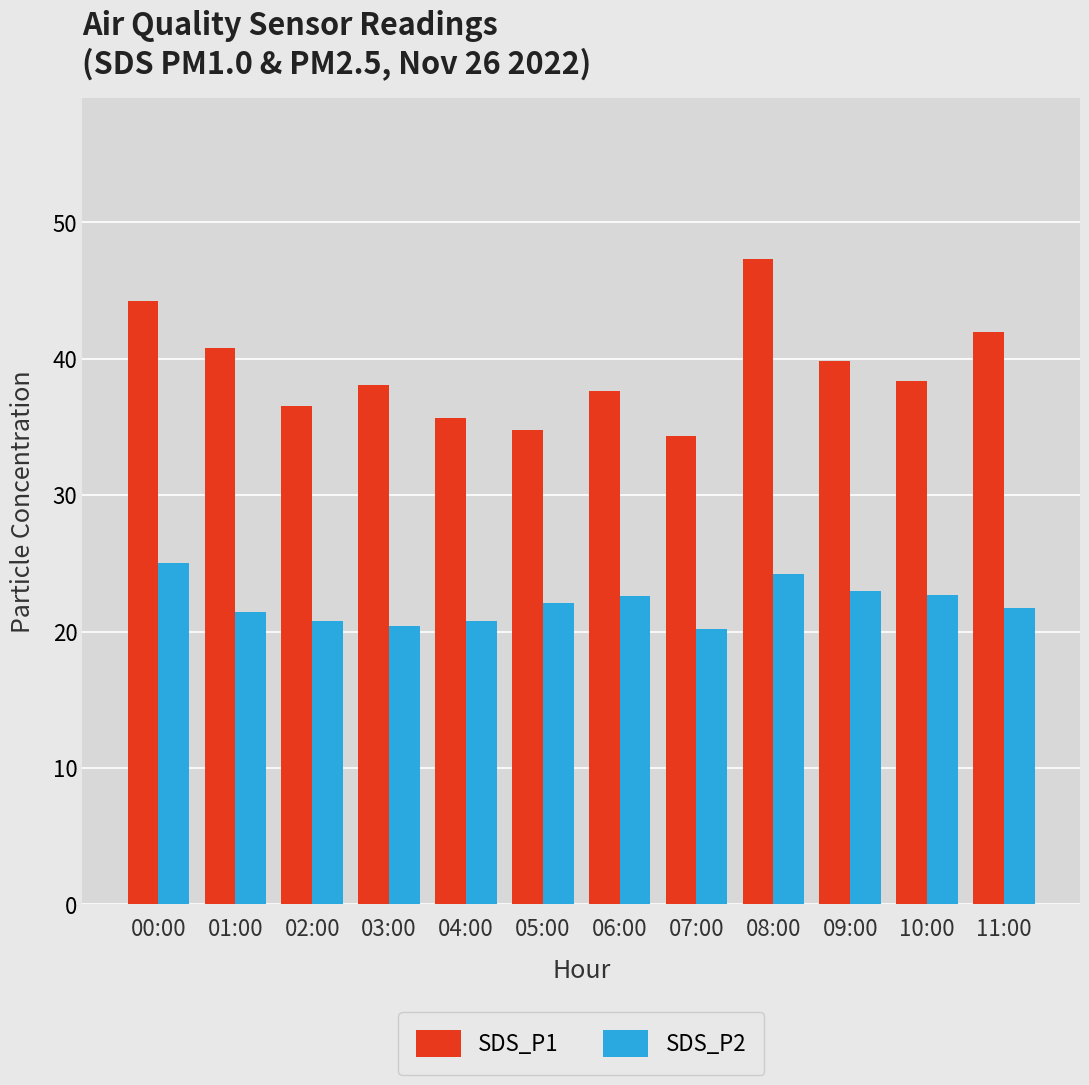

Where is SDS_P1 nearest to the value 40?

09:00